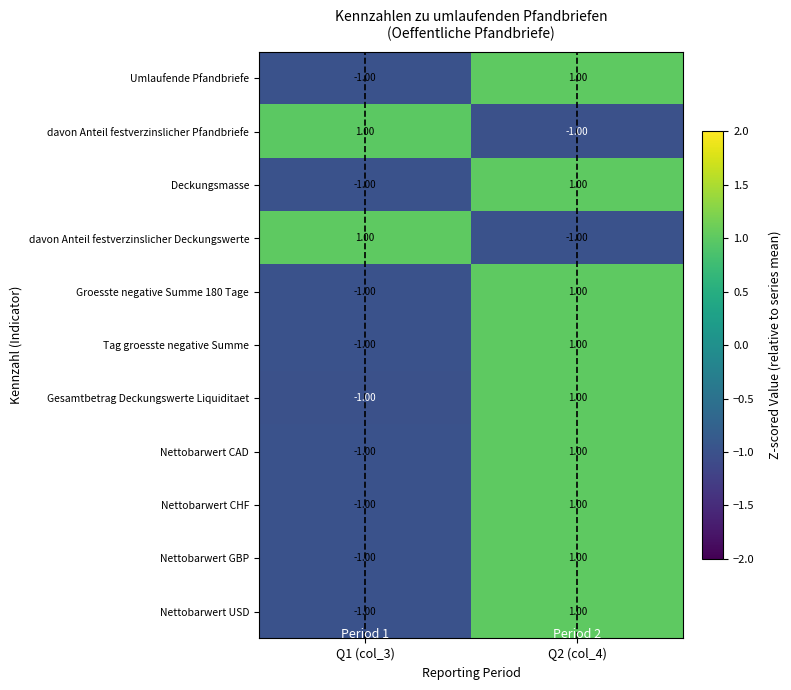

What is the total value across all series at Q1 (col_3)?

-7